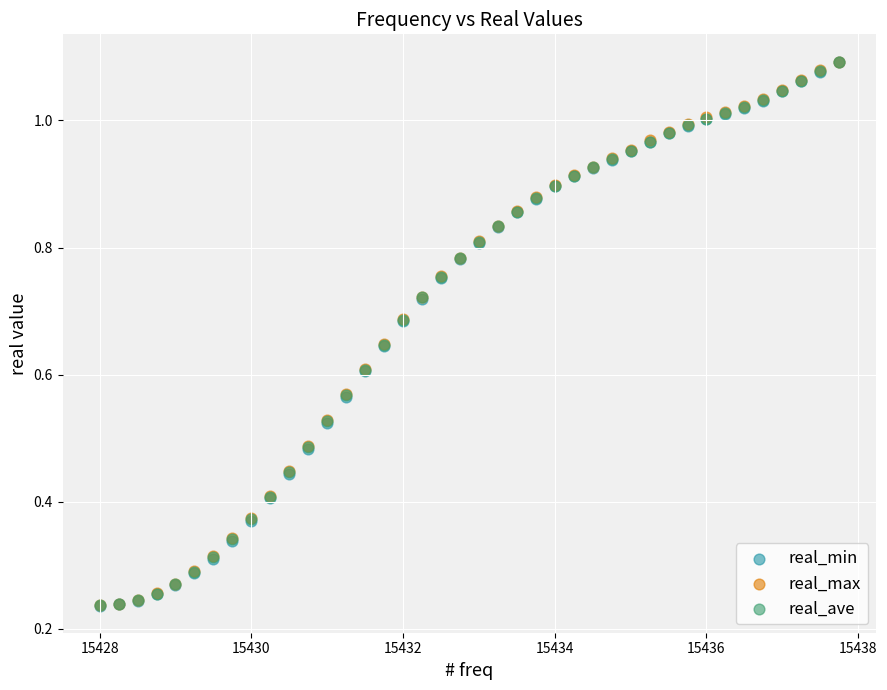

What are all the series names shown in the legend?

real_min, real_max, real_ave